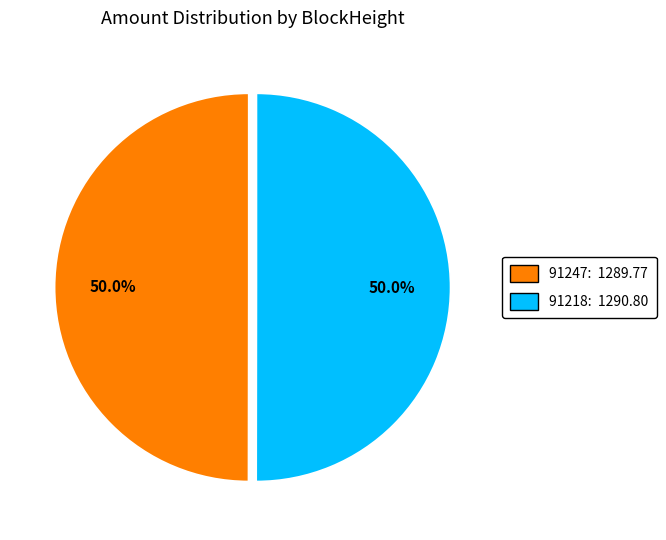

Count the number of slices in the pie.

2